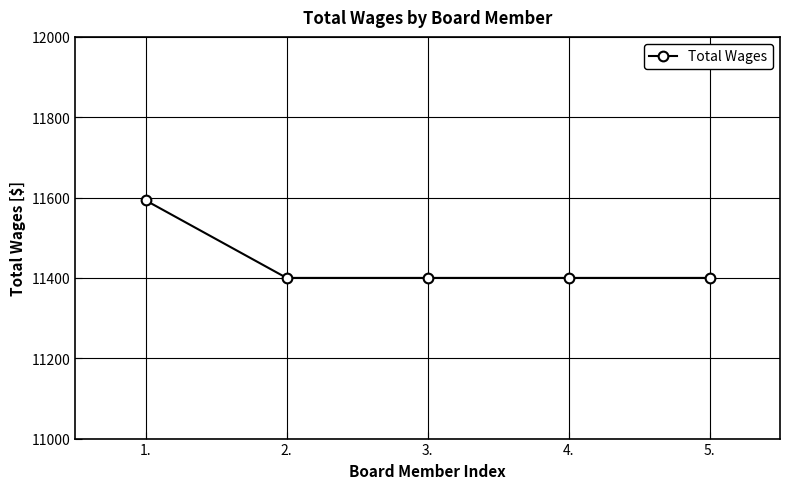

What position from the right is 2.?

4